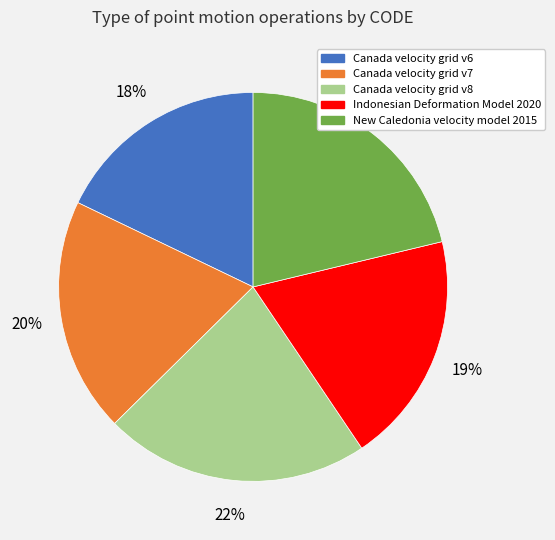

Is the sum of Canada velocity grid v6 and New Caledonia velocity model 2015 greater than half?

No